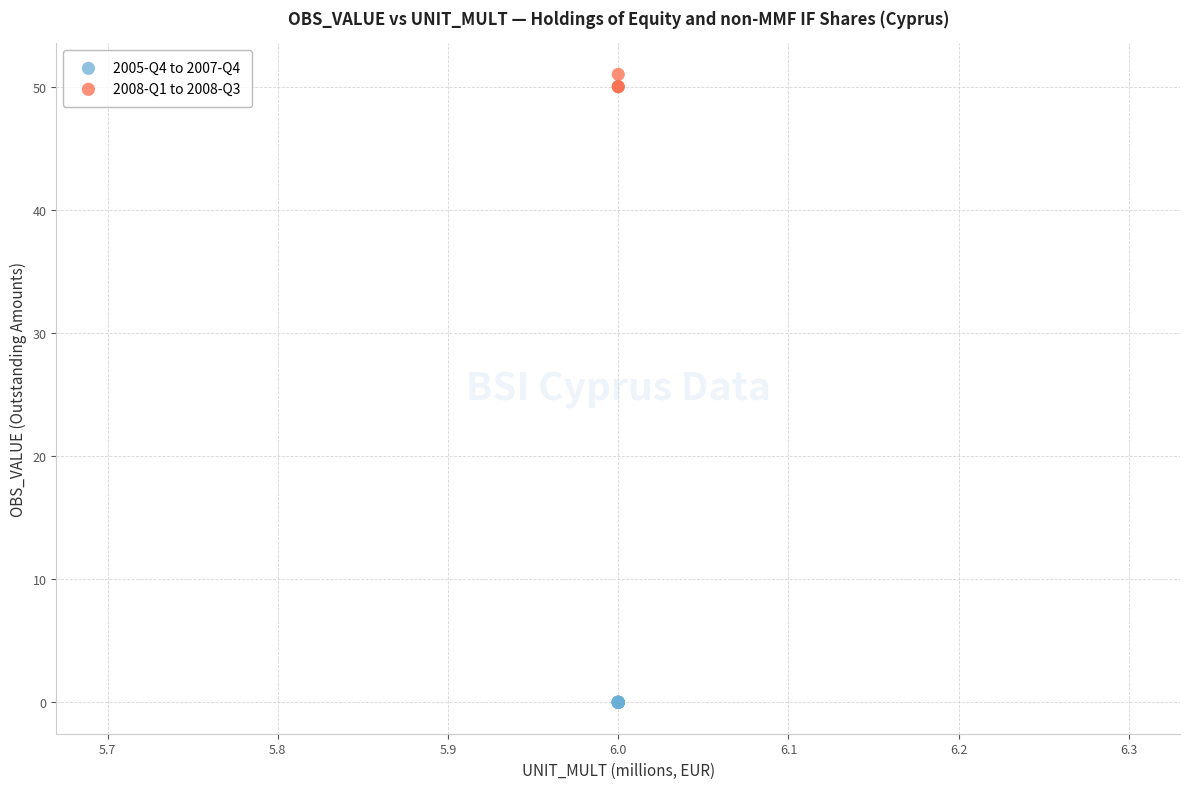

Which series reaches the maximum Y coordinate?

2008-Q1 to 2008-Q3